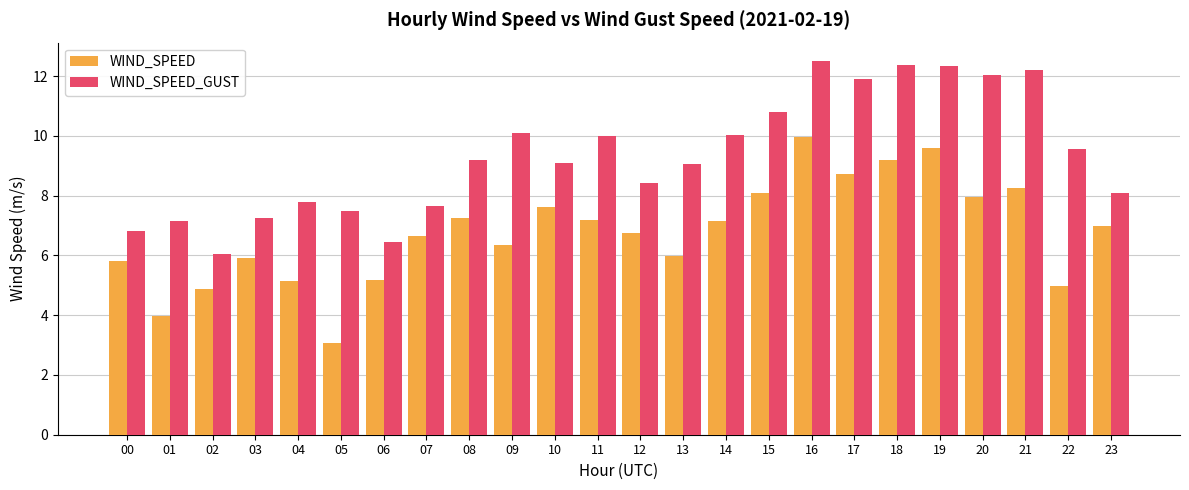

What is the total value across all series at 13?

15.0